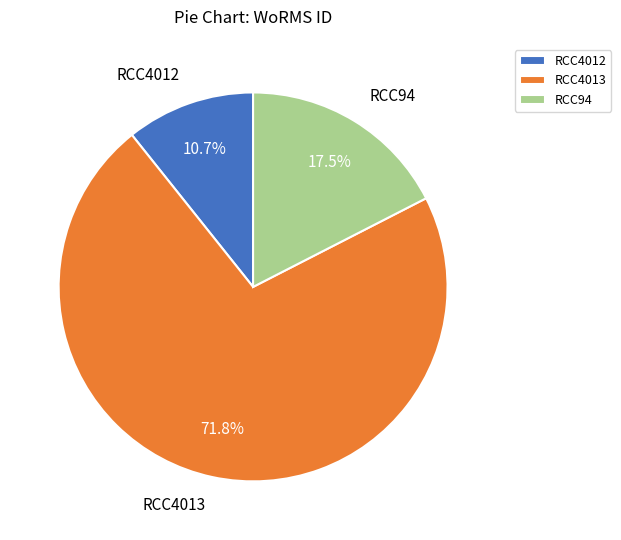

What is the largest slice in the pie chart?

RCC4013